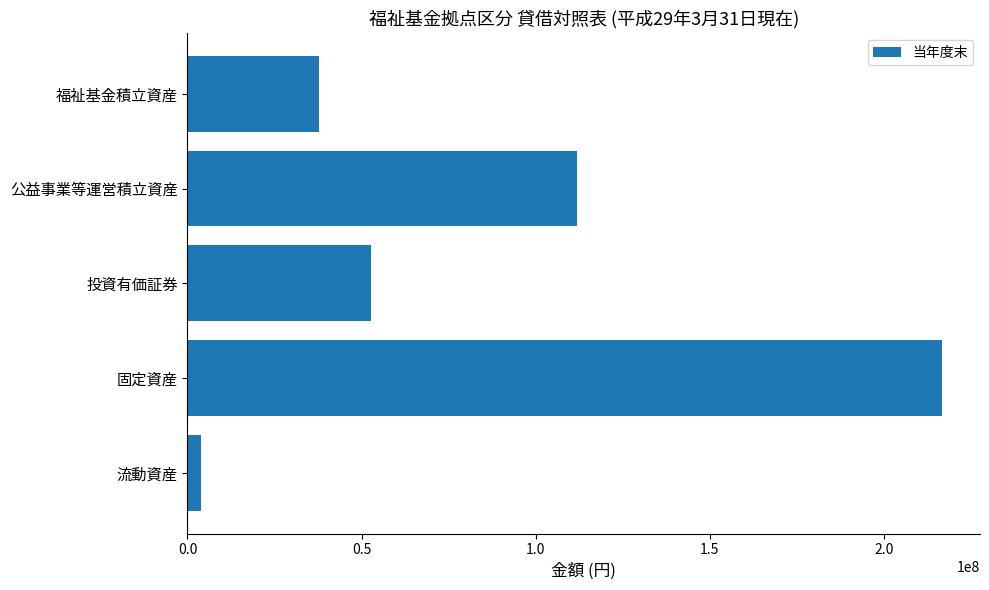

Which has a higher value, 投資有価証券 or 固定資産?

固定資産